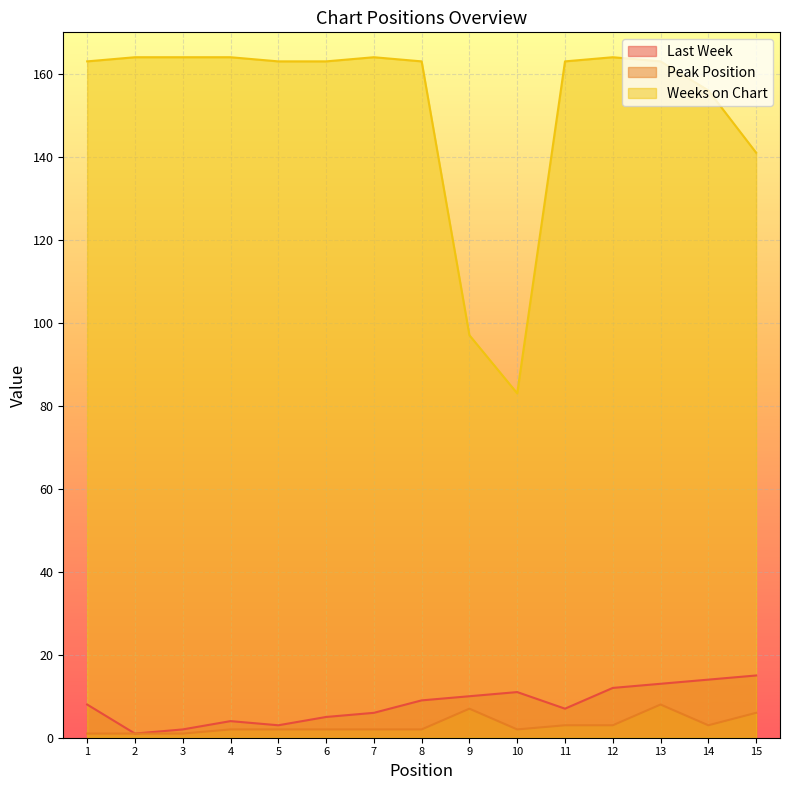

What is the lowest value of the Peak Position series?

1